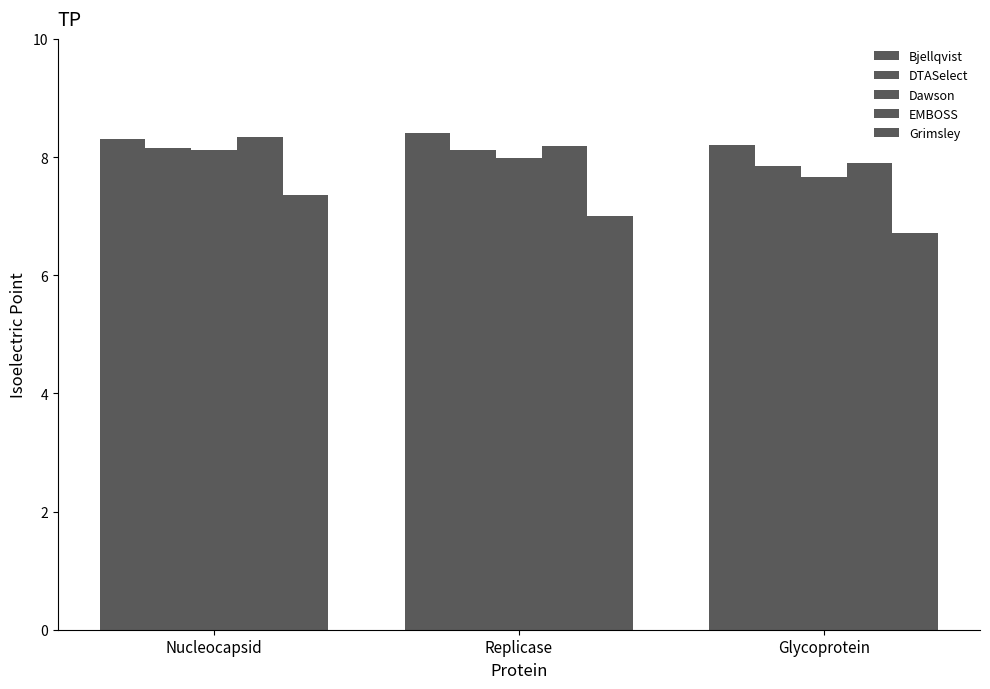

Rank the series at Glycoprotein from lowest to highest value.

Grimsley, Dawson, DTASelect, EMBOSS, Bjellqvist